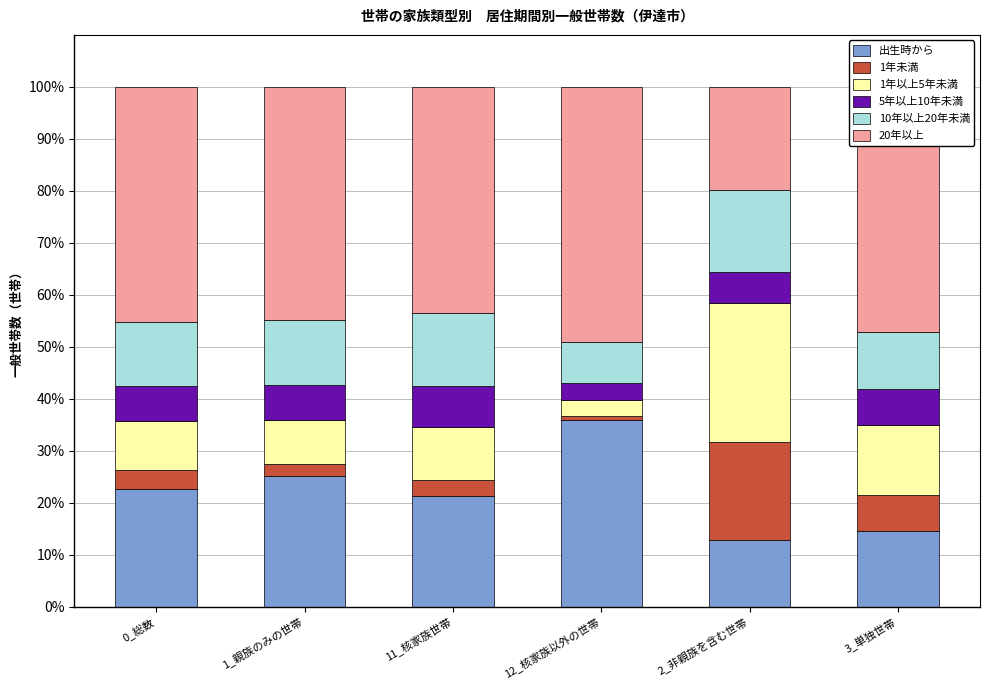

True or false: 出生時から has a value of 22.0 at 3_単独世帯.

False